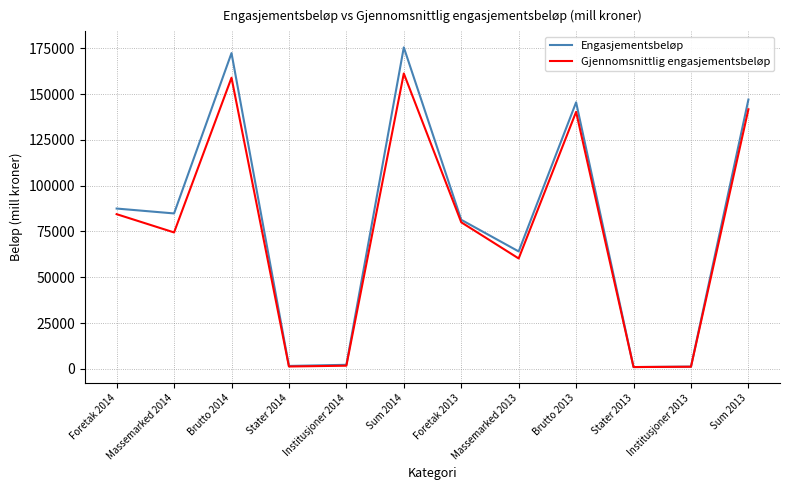

Between Stater 2013 and Sum 2013, which series saw the biggest shift?

Engasjementsbeløp